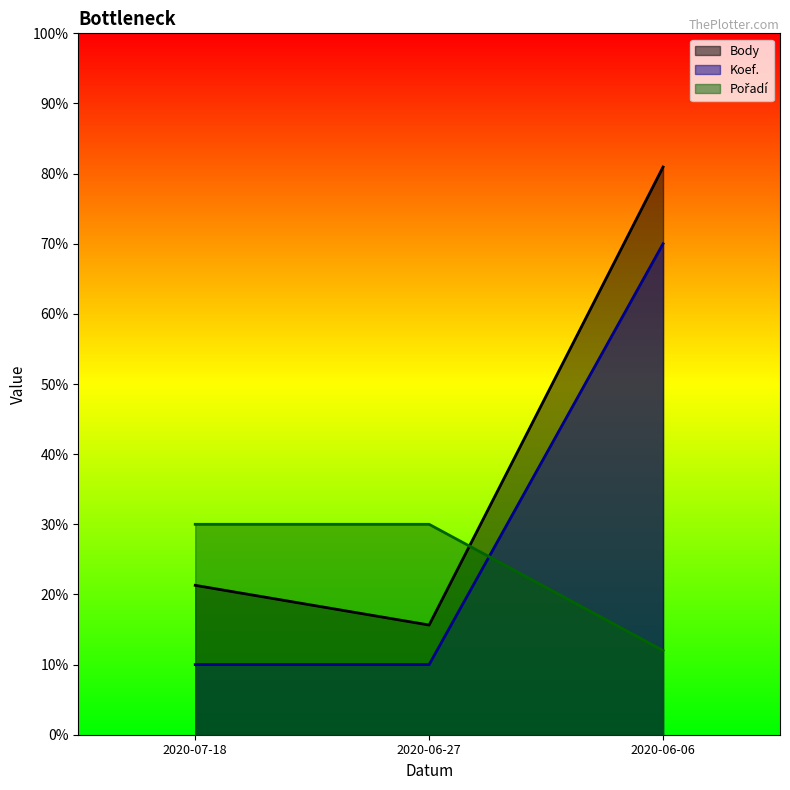

List the series in order of their overall mean, lowest first.

Pořadí, Koef., Body